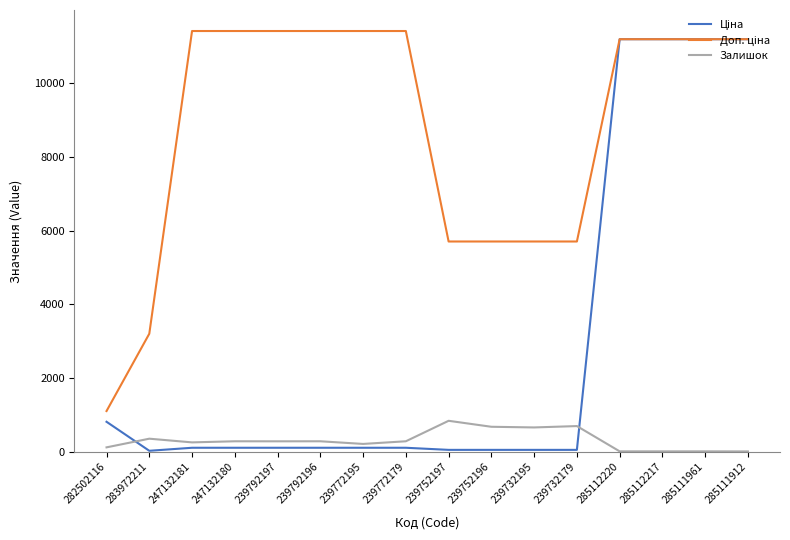

The Залишок series shows 17.0 at 285111961. True or false?

True